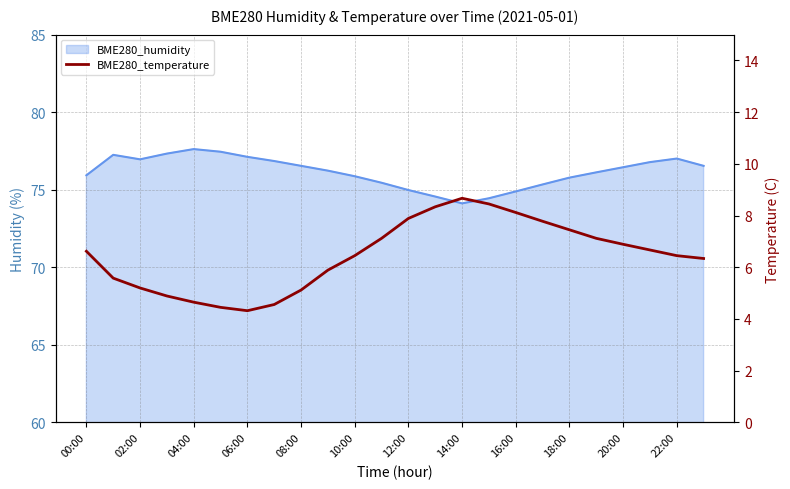

Count the number of values greater than 6.

15